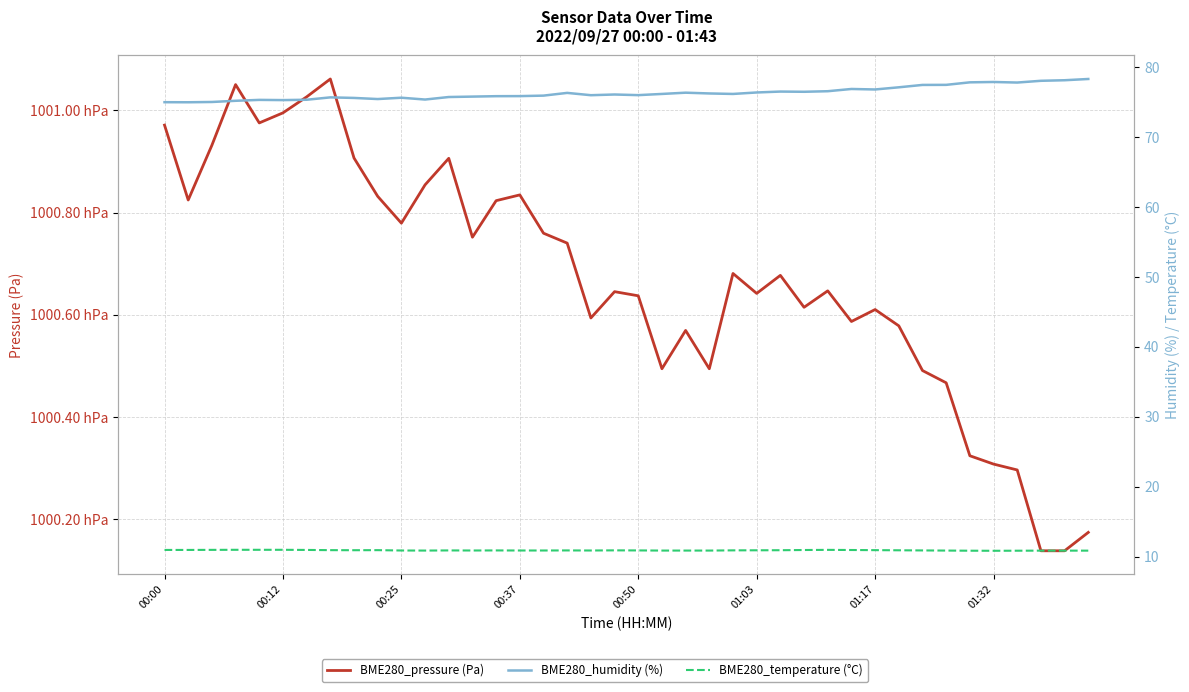

What is the highest value of the BME280_pressure (Pa) series?

100106.2